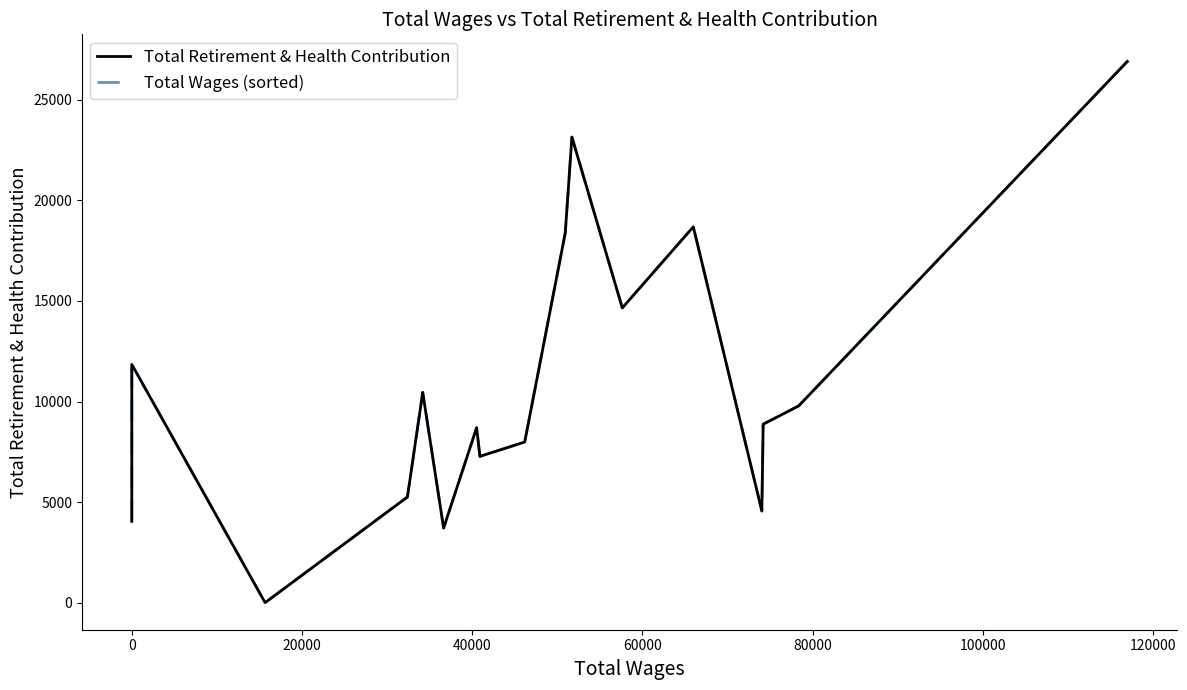

At how many categories does at least one series exceed 10280?

7